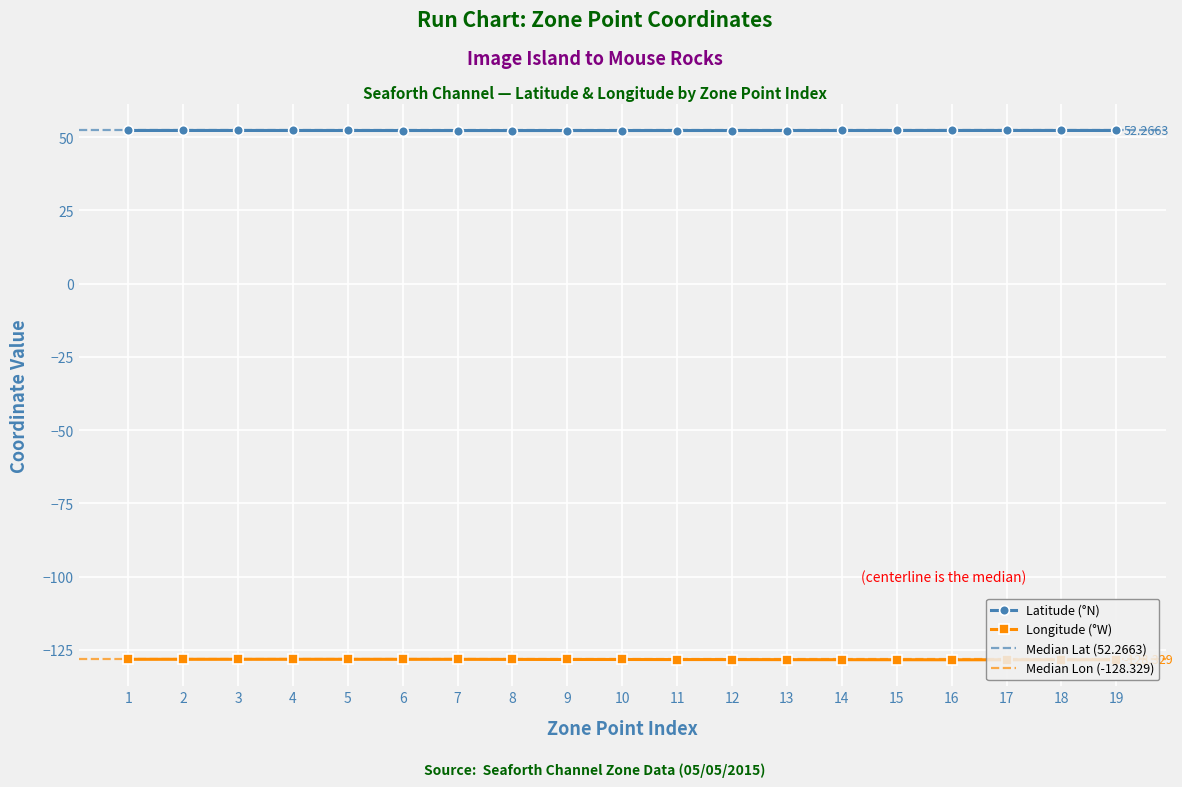

What is the difference between the maximum and minimum values in the Longitude series?

0.2